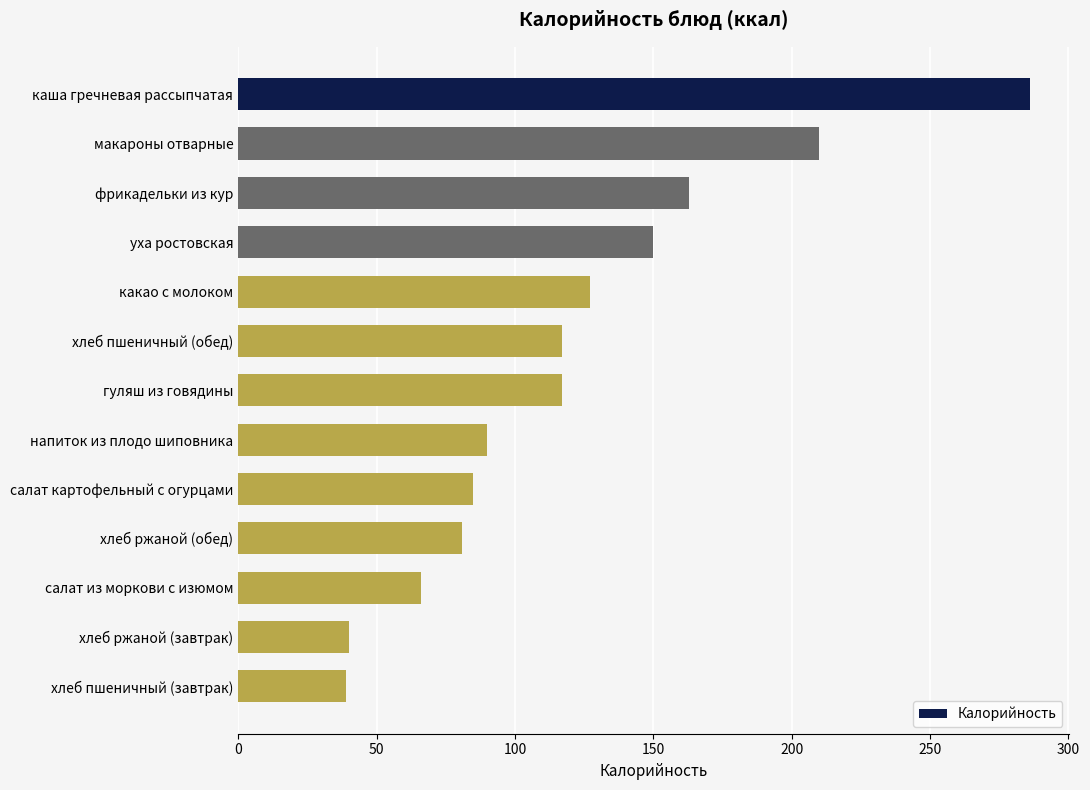

The value at хлеб пшеничный (завтрак) is 56. True or false?

False